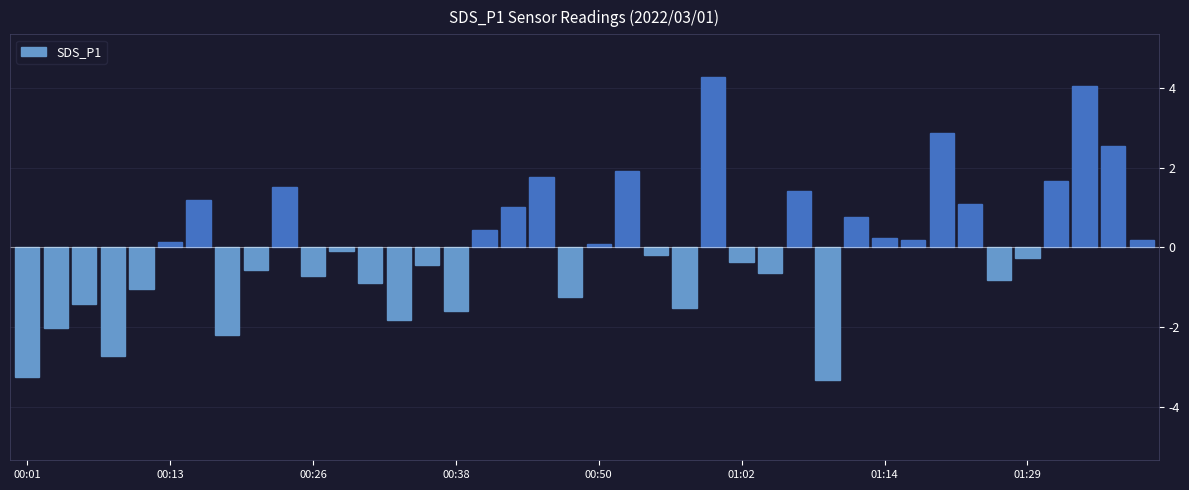

What is the difference between the second highest and minimum values?

7.4